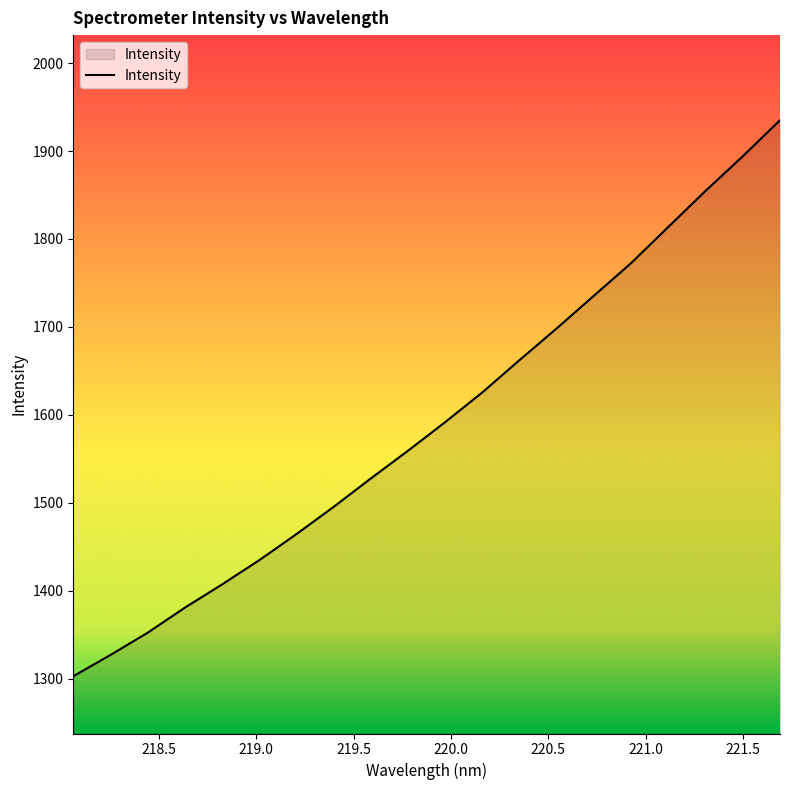

What is the minimum value shown in the chart?

1302.6